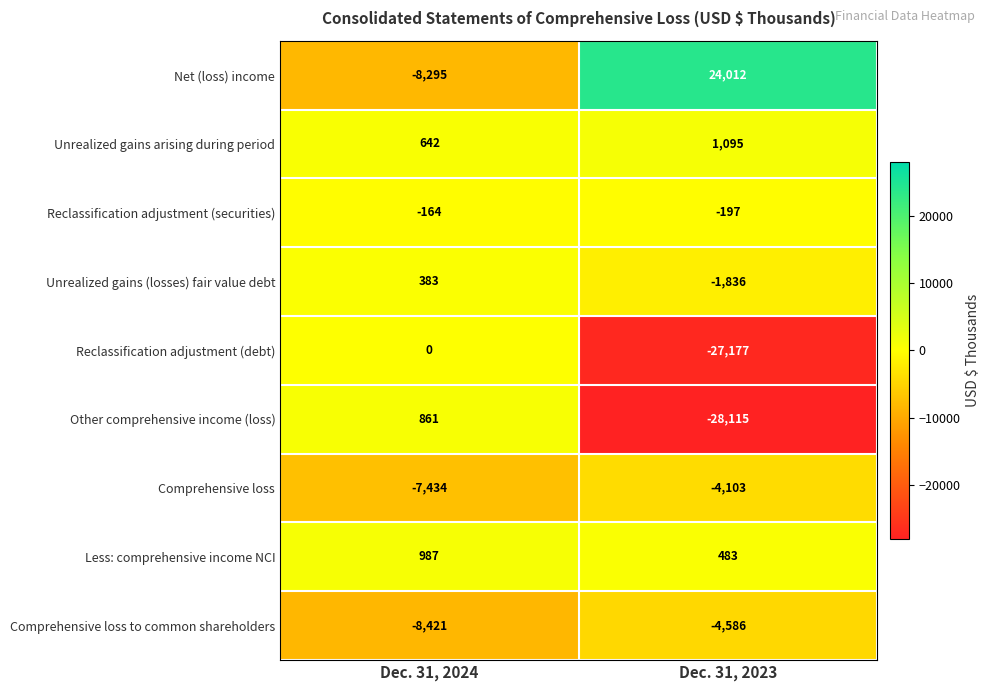

Which series changed the most between Dec. 31, 2024 and Dec. 31, 2023?

Net (loss) income